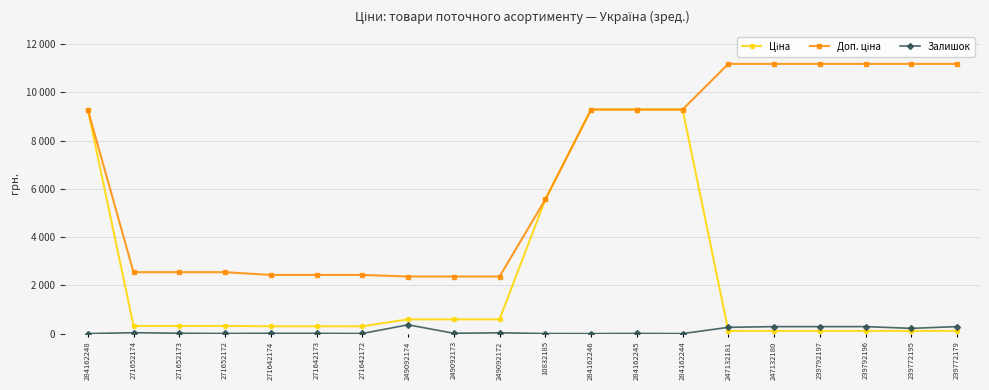

At which label does Доп. ціна first exceed 9290?

284162248